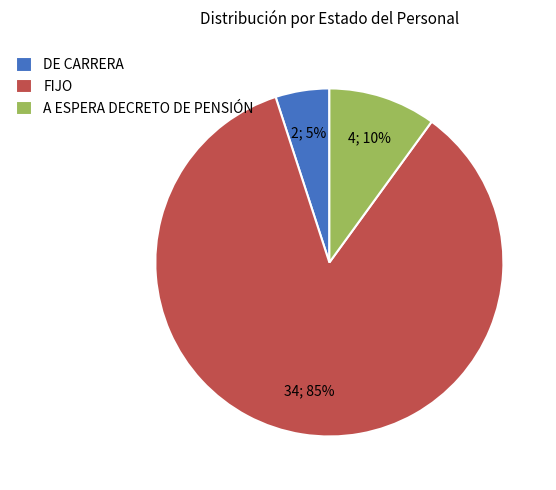

To the nearest percent, what percentage of the pie is FIJO?

85%